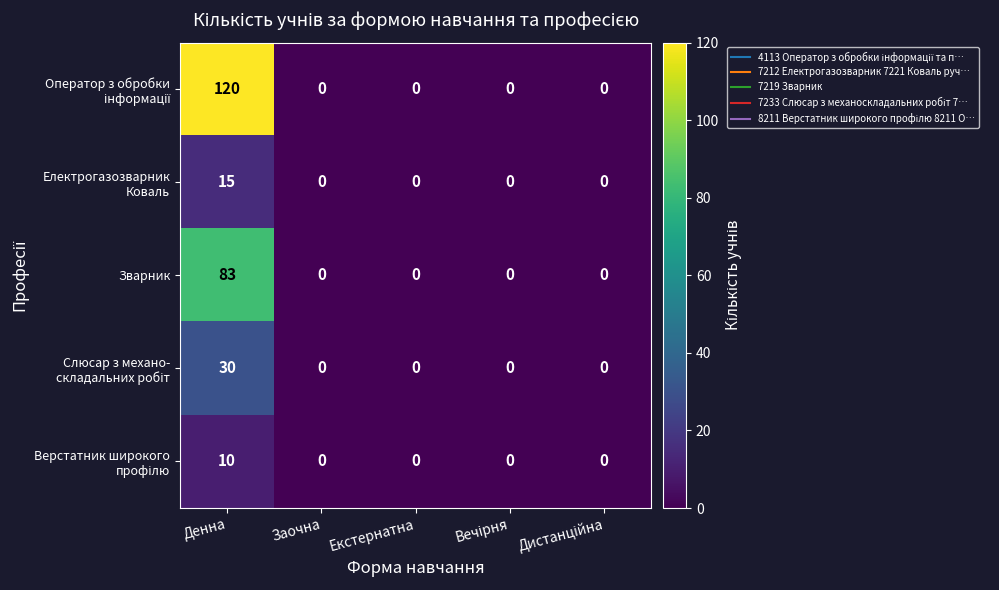

What is the maximum value for Зварник?

83